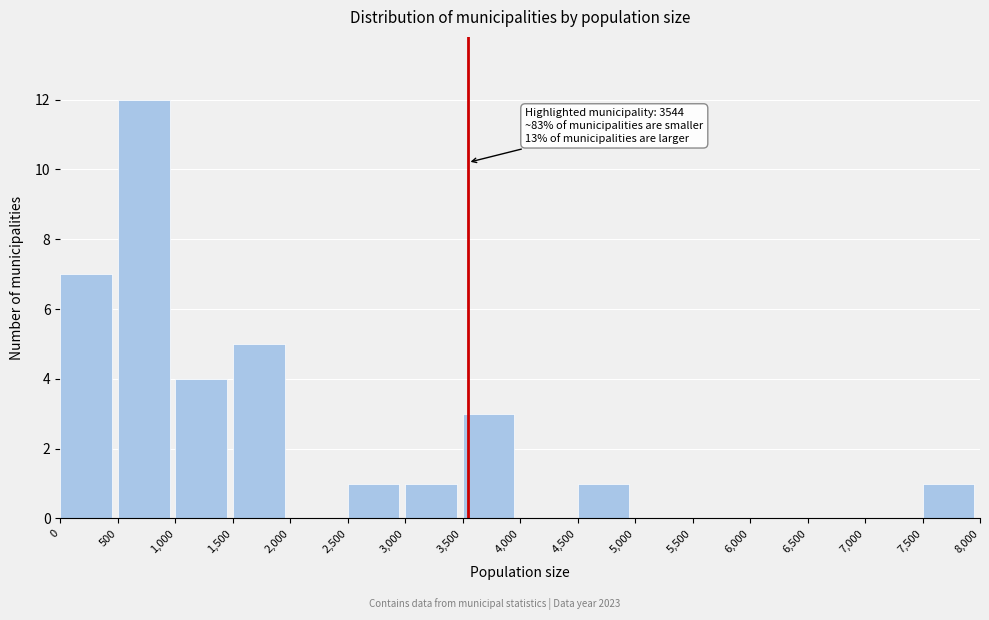

Over which range of the x-axis is the bar tallest?

500 to 1,000